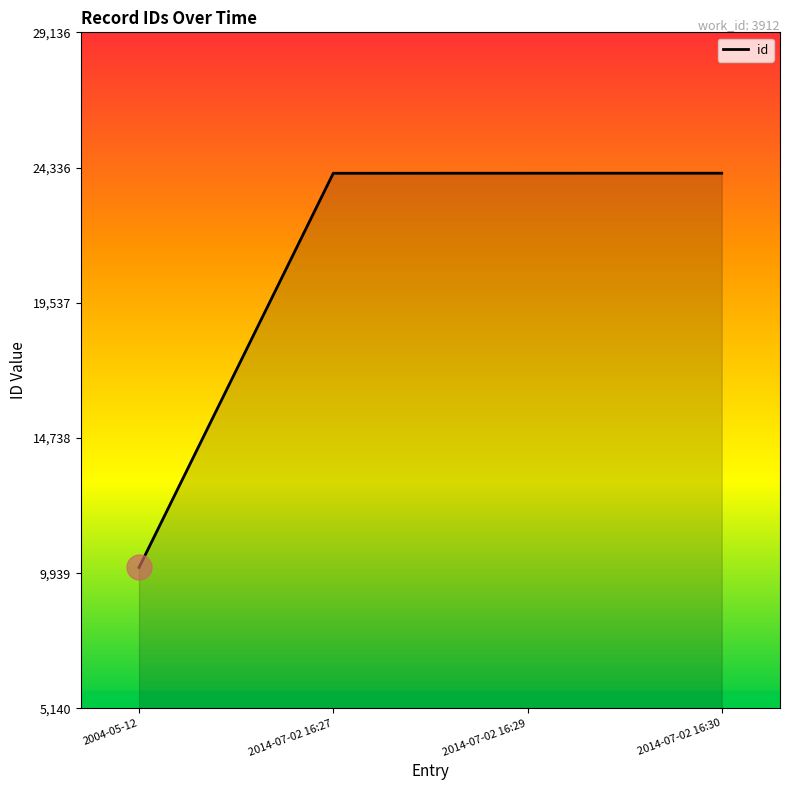

What is the smallest value displayed?

10140